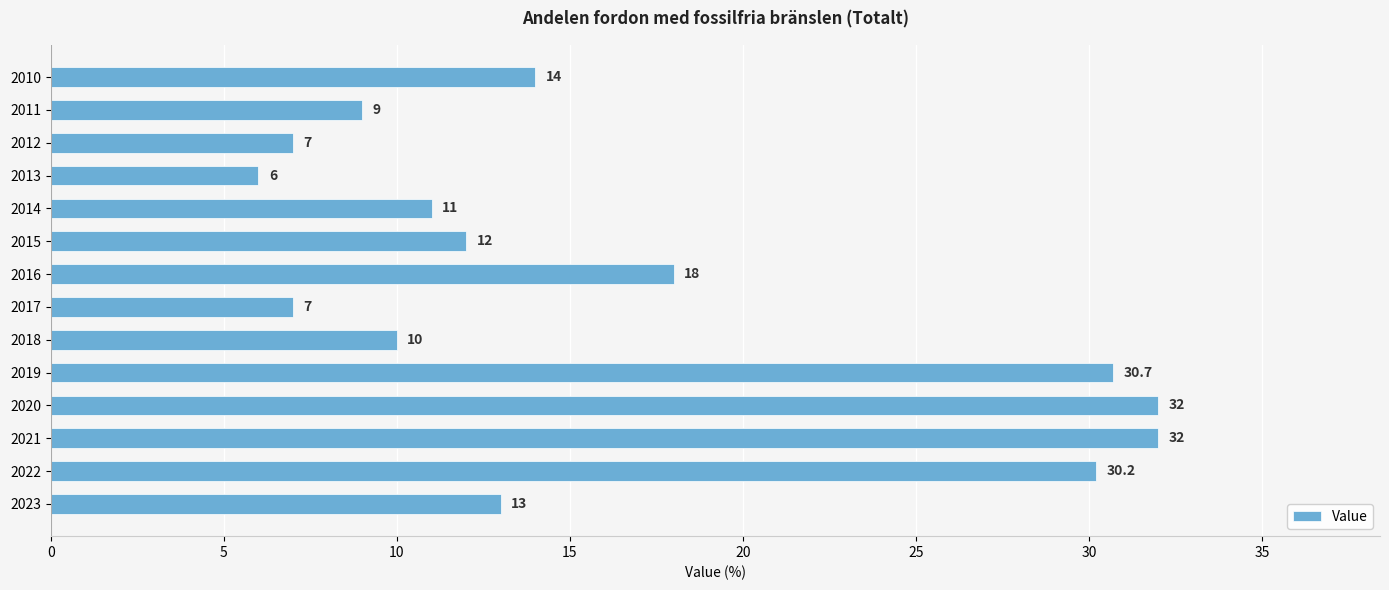

What is the value of the 4th bar from the top?

6.0